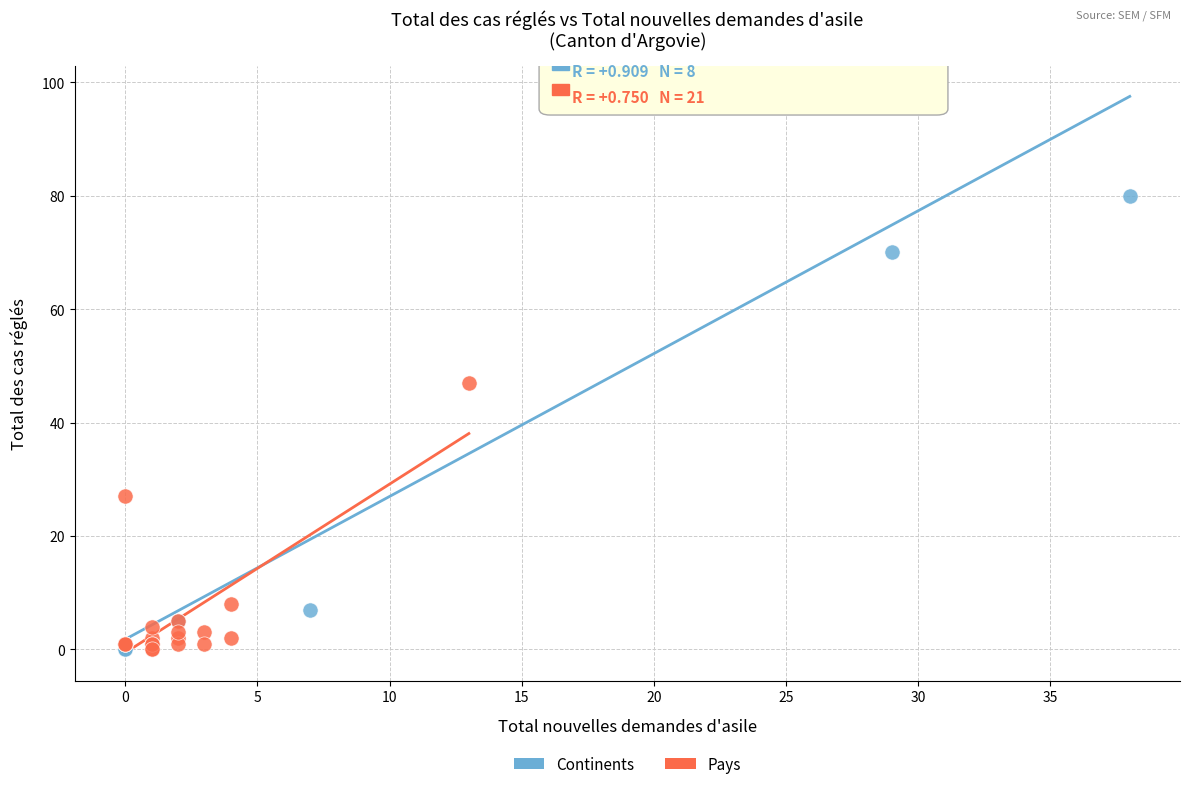

Which series reaches the maximum Y coordinate?

Continents